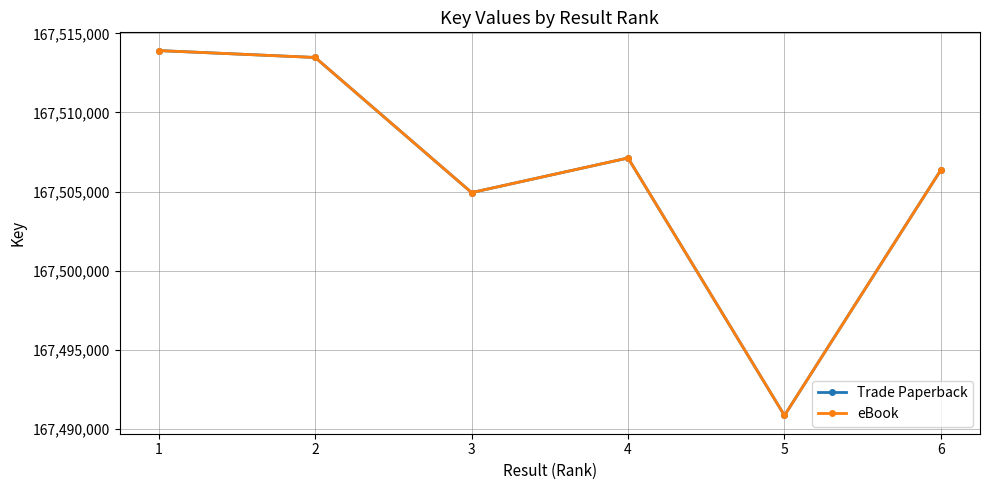

Reading left to right, list all the values displayed in this chart.

Trade Paperback: 1=167513912	2=167513476	3=167504936	4=167507123	5=167490849	6=167506368
eBook: 1=167513912	2=167513476	3=167504936	4=167507123	5=167490849	6=167506368